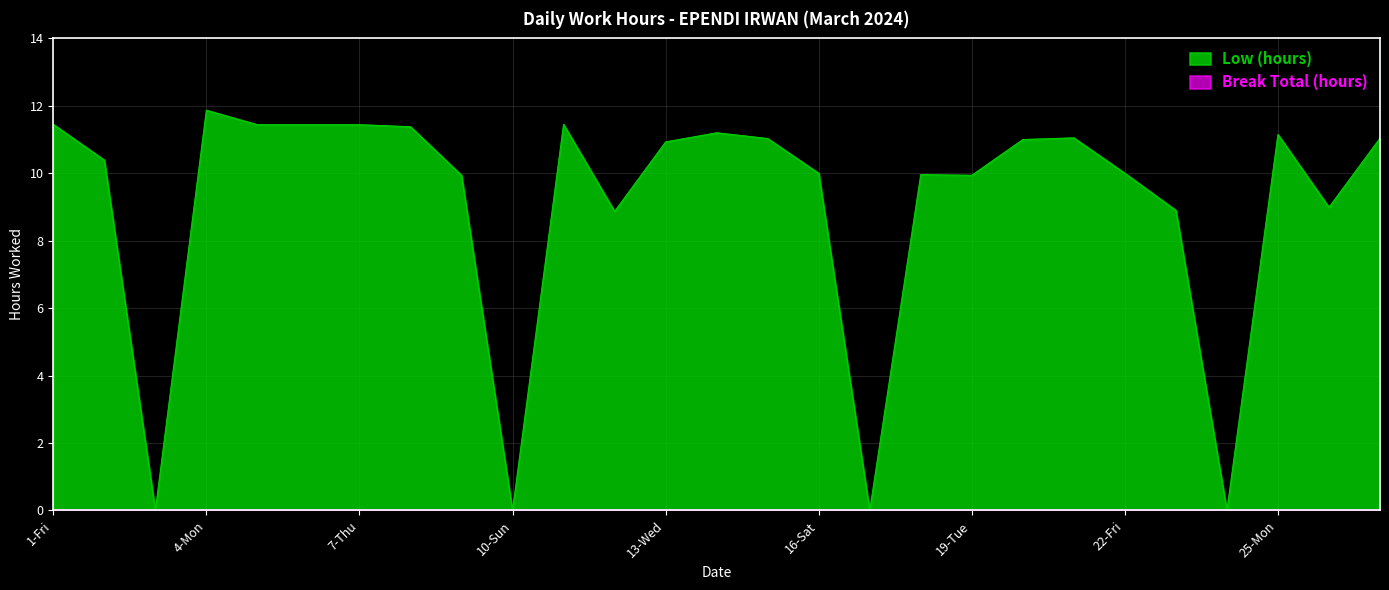

At which category does the data reach its first local valley?

3-Sun